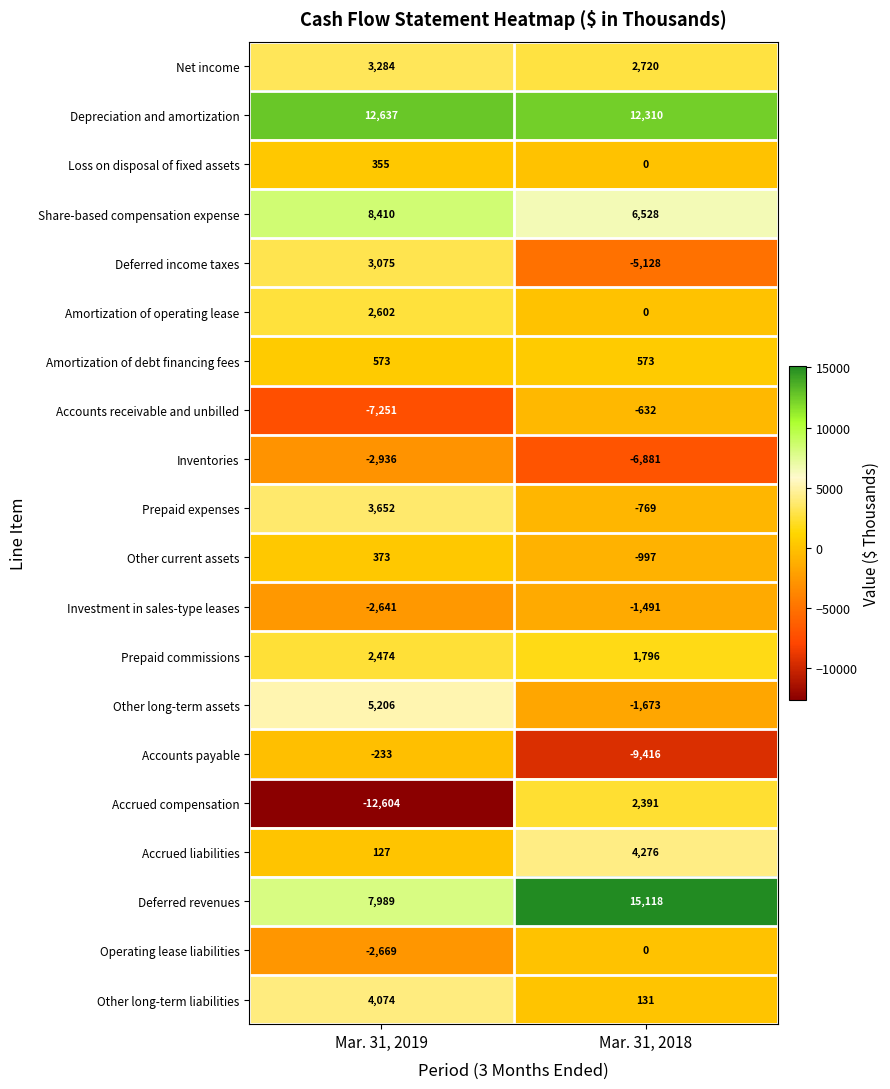

Is it true that Share-based compensation expense equals 8410 at Mar. 31, 2019?

True